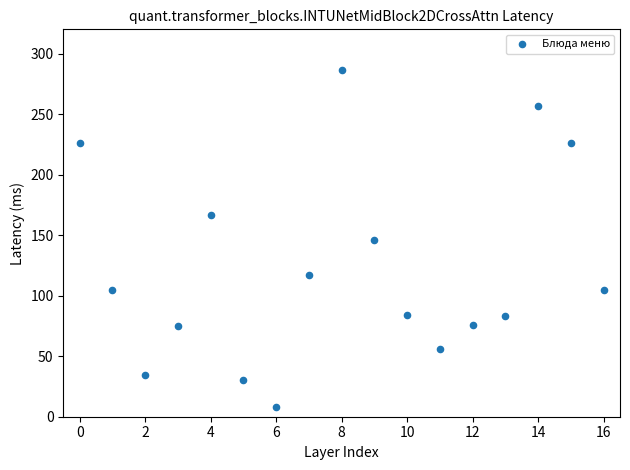

What is the range of Y values (max minus min)?

278.4